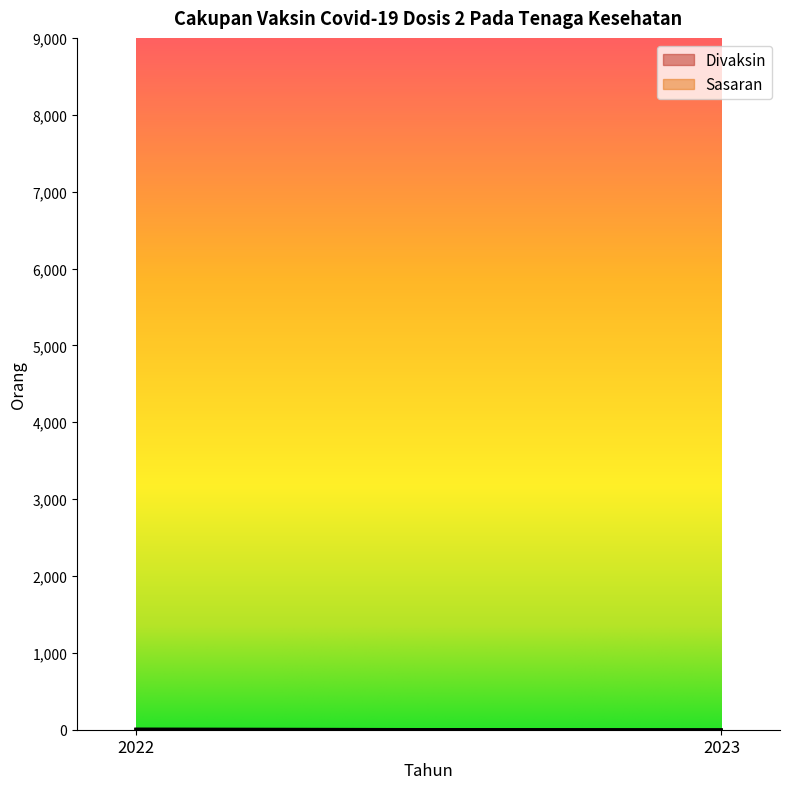

How many series are shown in this chart?

2